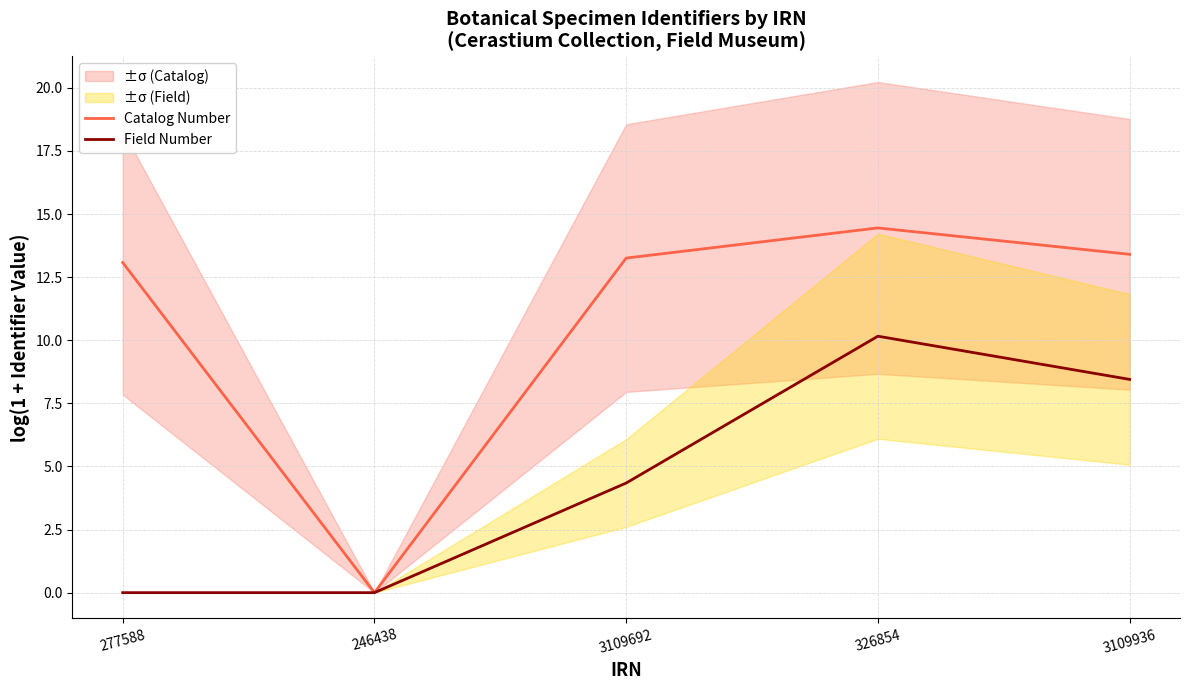

True or false: Catalog Number and Field Number cross at least once.

False